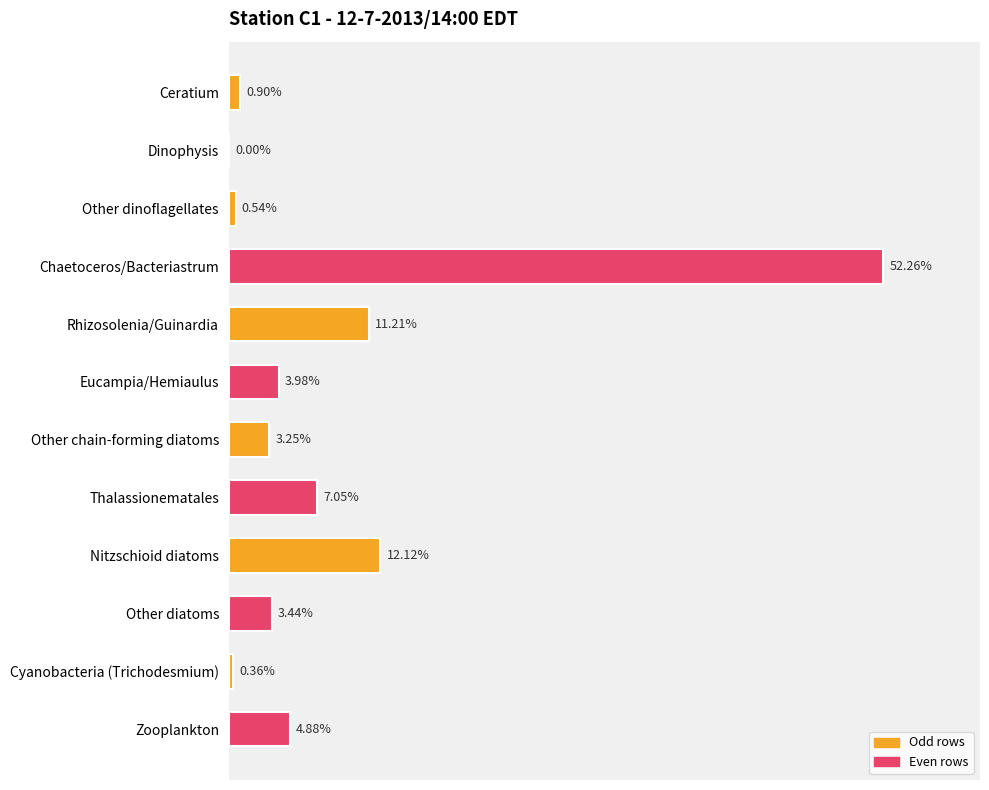

Are the bars horizontal?

Yes